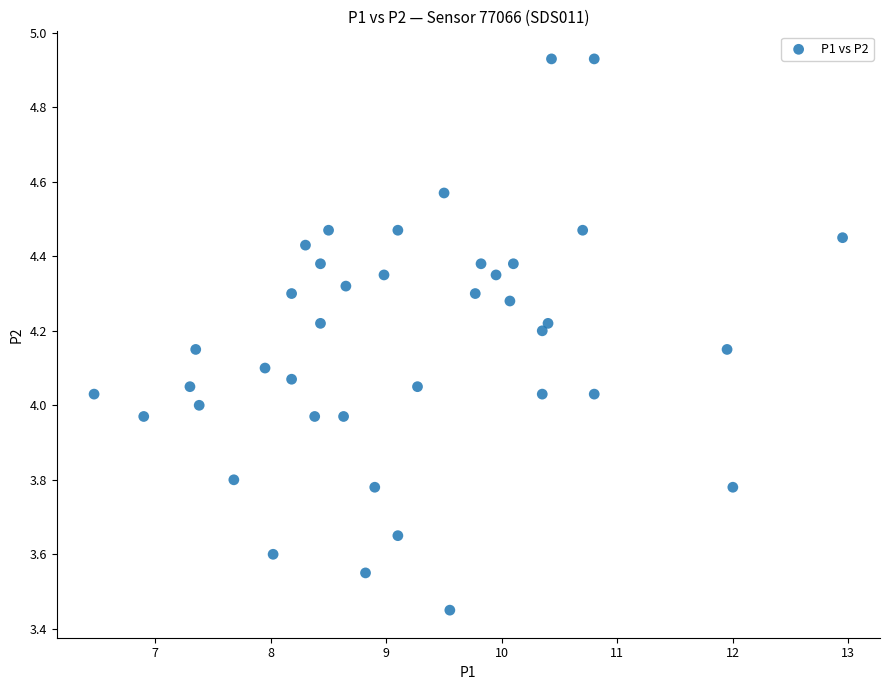

What is the range of X values (max minus min)?

6.5